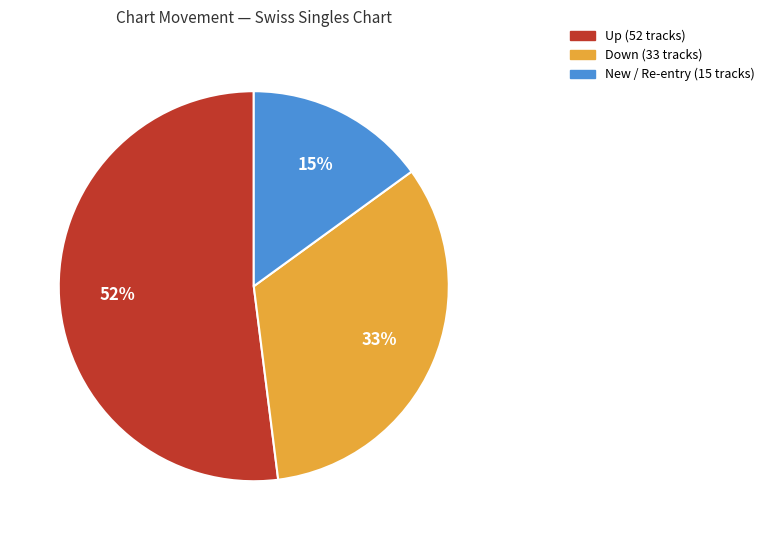

Does any single category account for the majority?

Yes